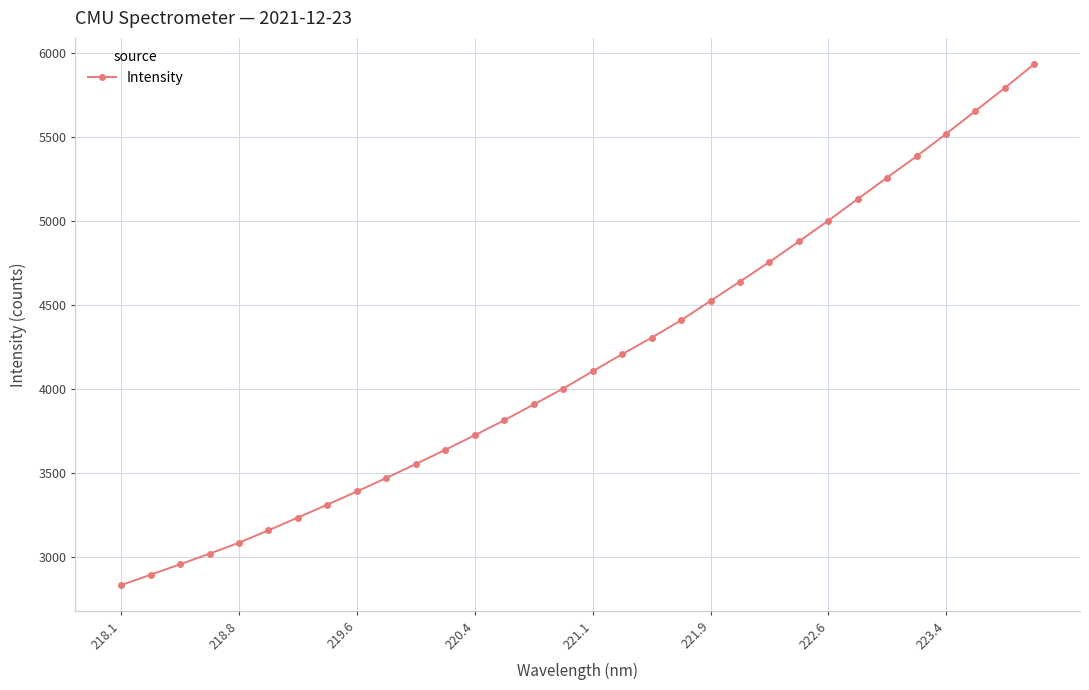

What is the sum of all values?

133543.9